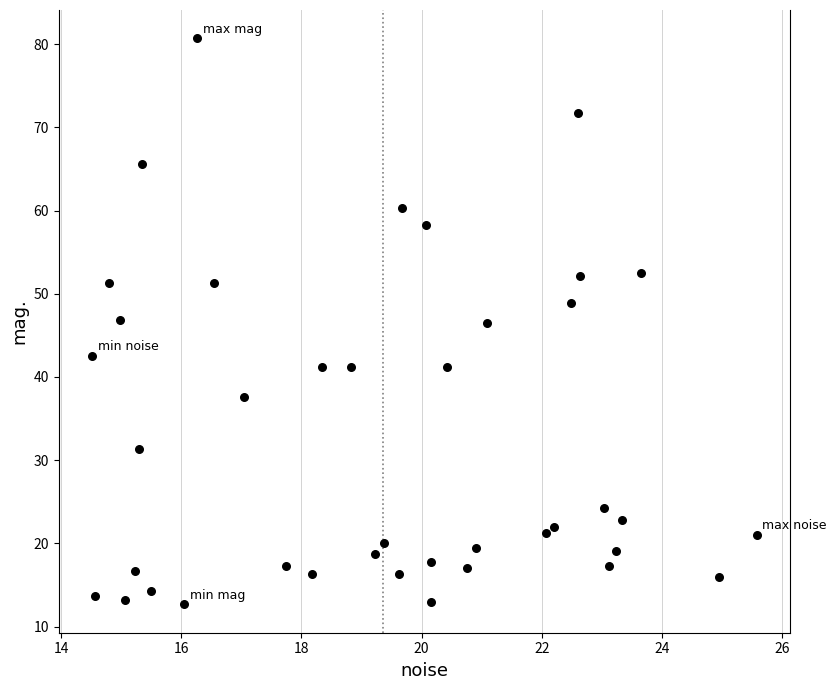

What is the range of Y values (max minus min)?

68.0